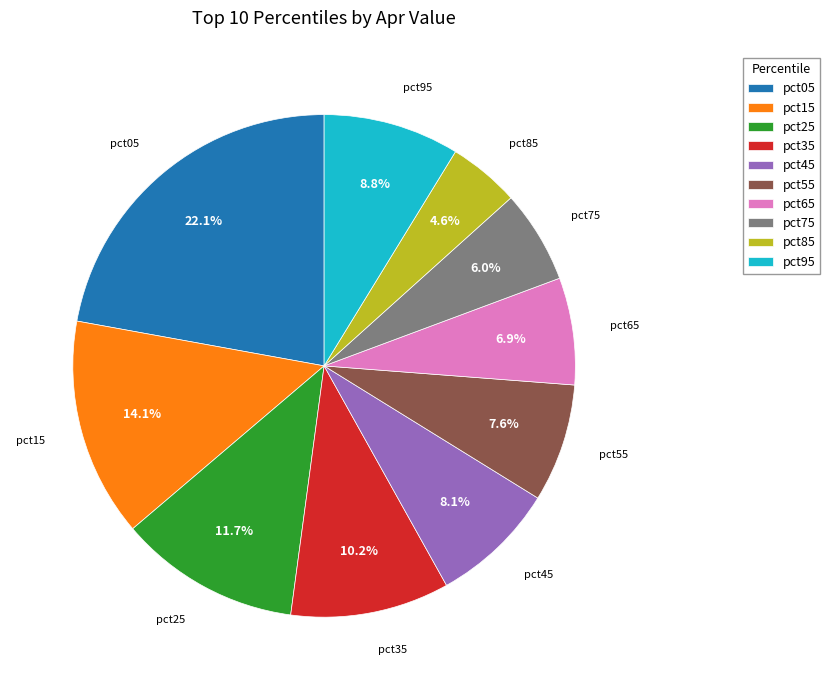

Which has a higher value, pct45 or pct95?

pct95